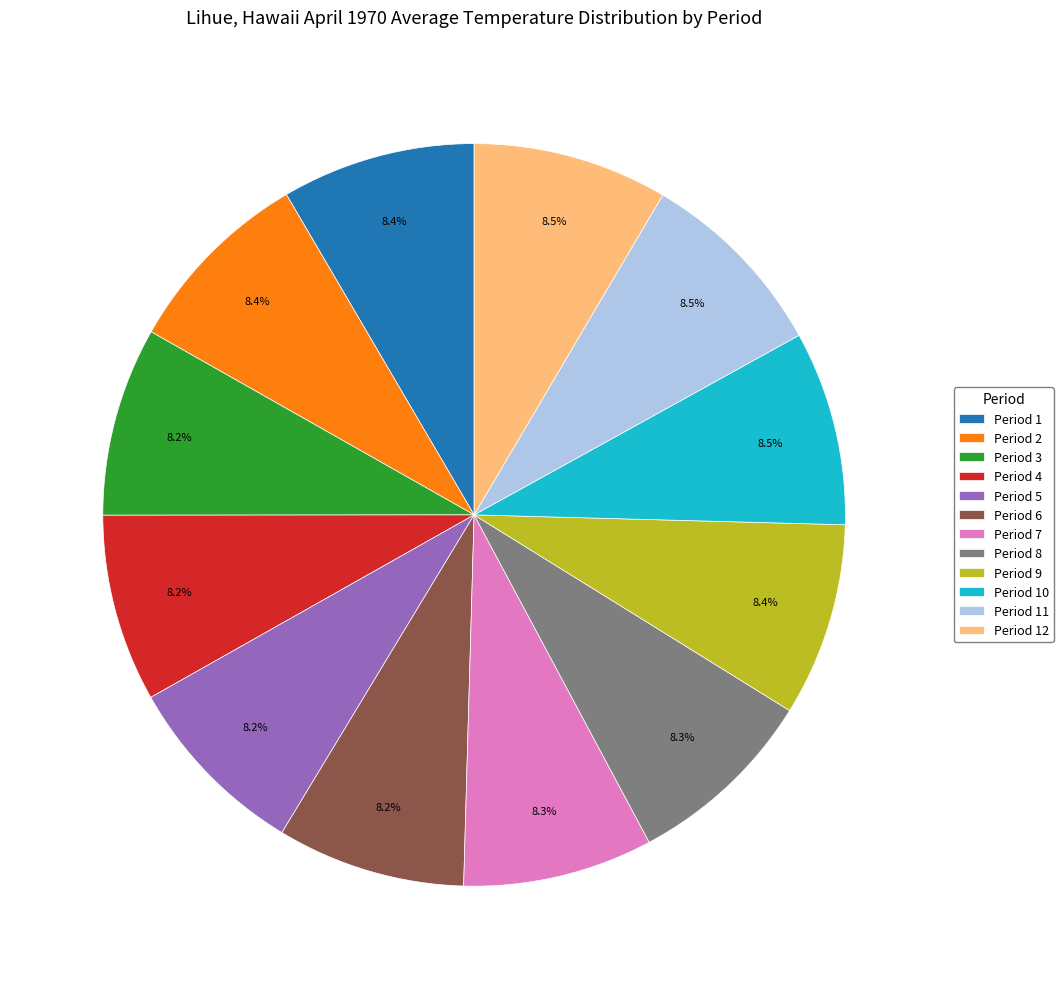

Combined, what portion of the pie is Period 8 and Period 2?

16.7%